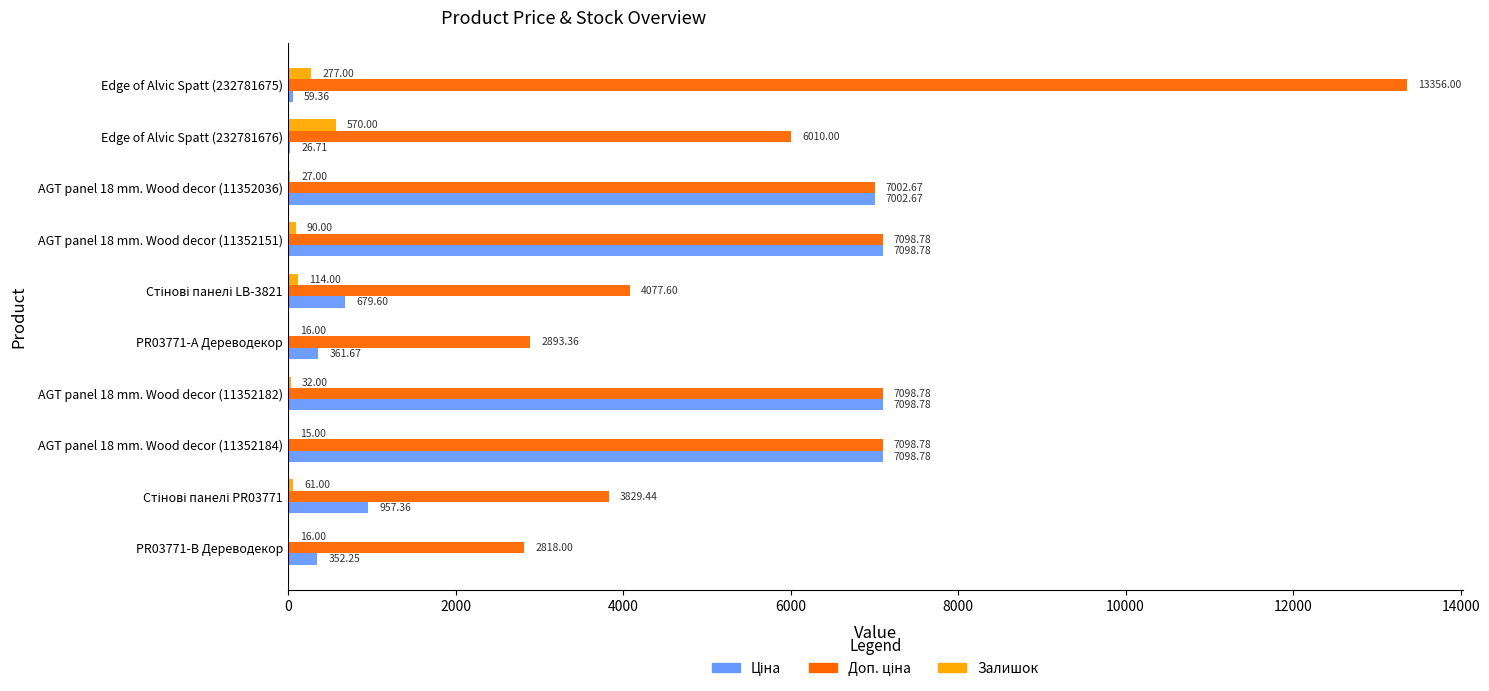

How many distinct data groups are displayed?

3